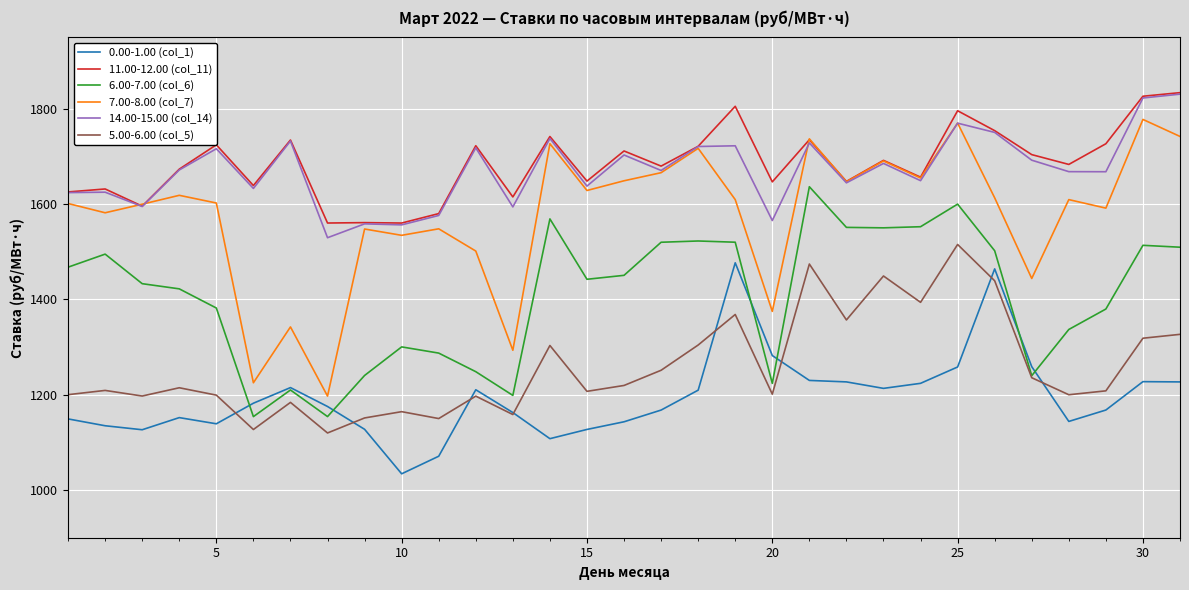

How many values in the 5.00-6.00 (col_5) series are below 1209?

15